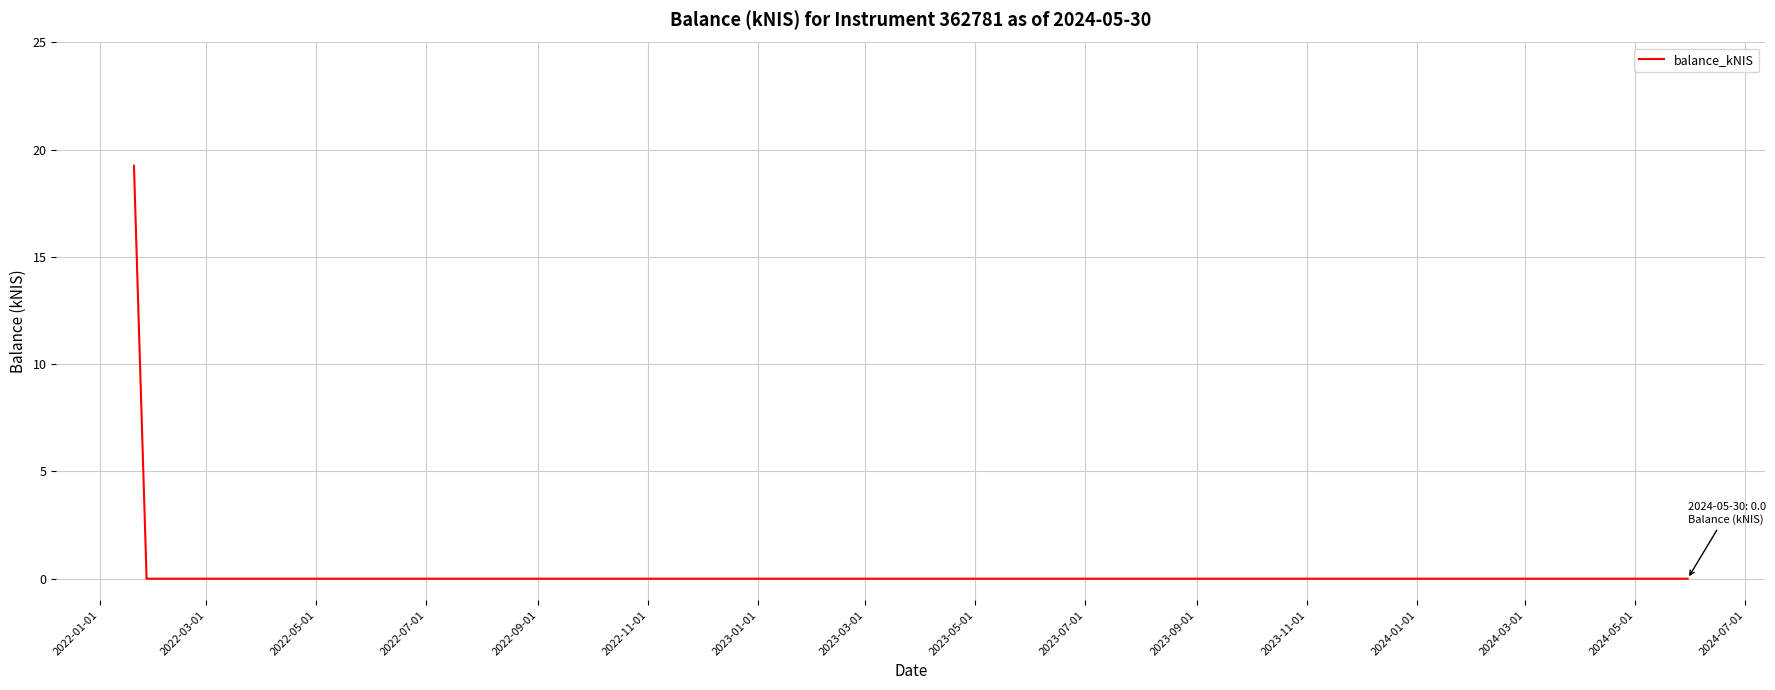

What is the average value?

2.4